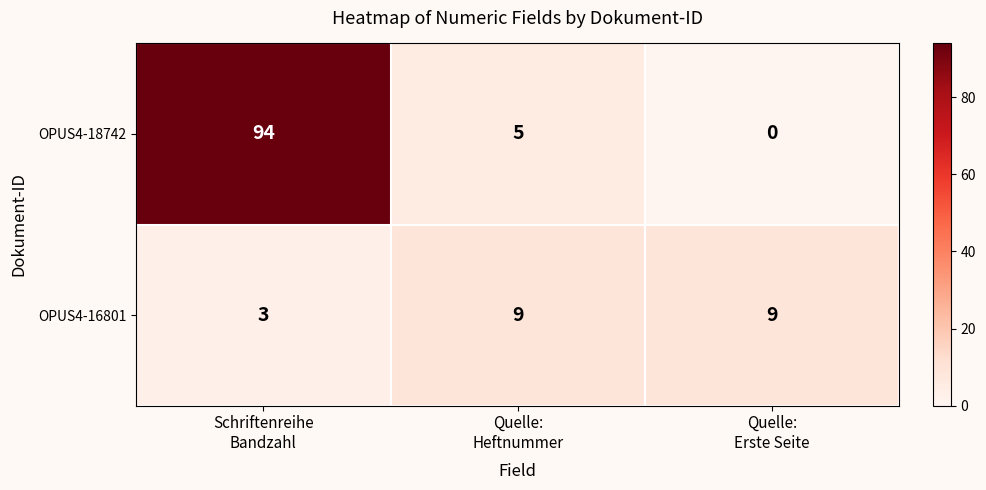

What is the average value of the OPUS4-18742 series?

33